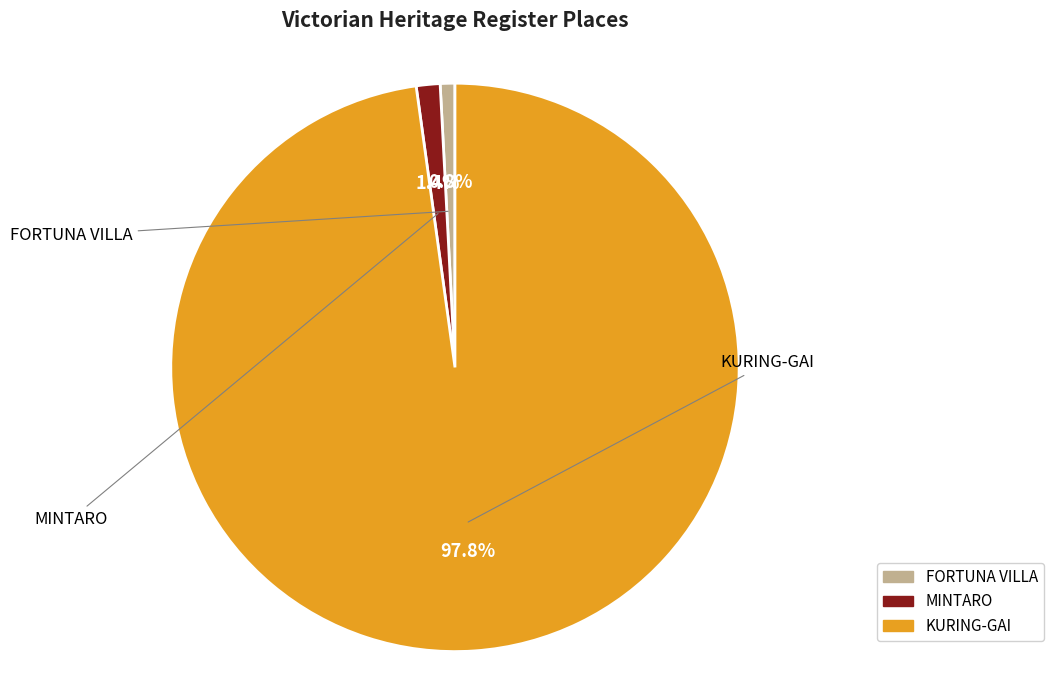

What is the ratio of the value at MINTARO to the value at FORTUNA VILLA?

1.6